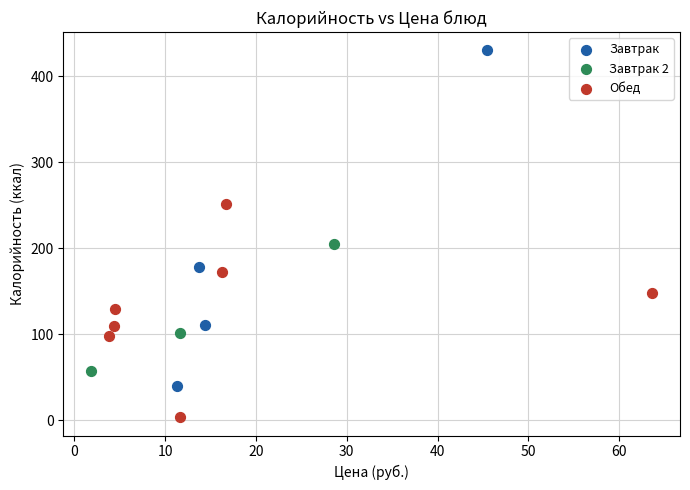

Which series contains the highest Y value?

Завтрак